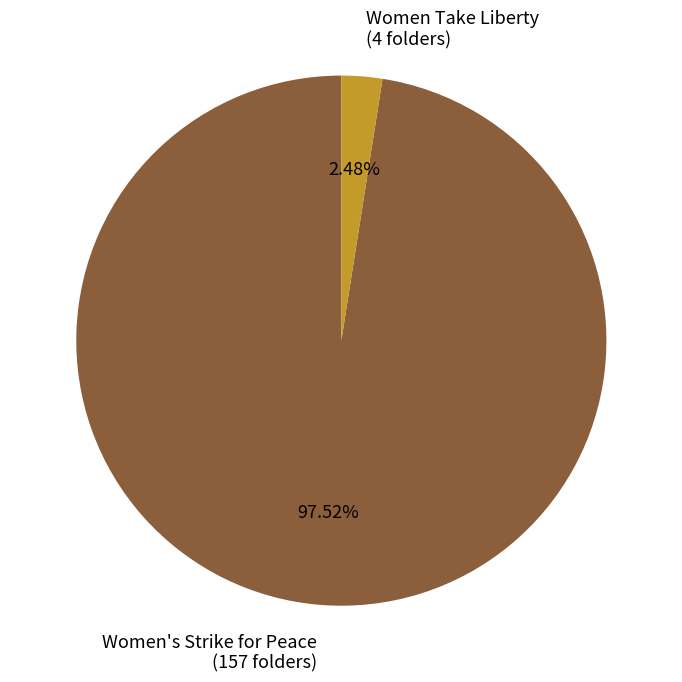

To the nearest percent, what is the difference between the Women Take Liberty and Women's Strike for Peace slice percentages?

95%